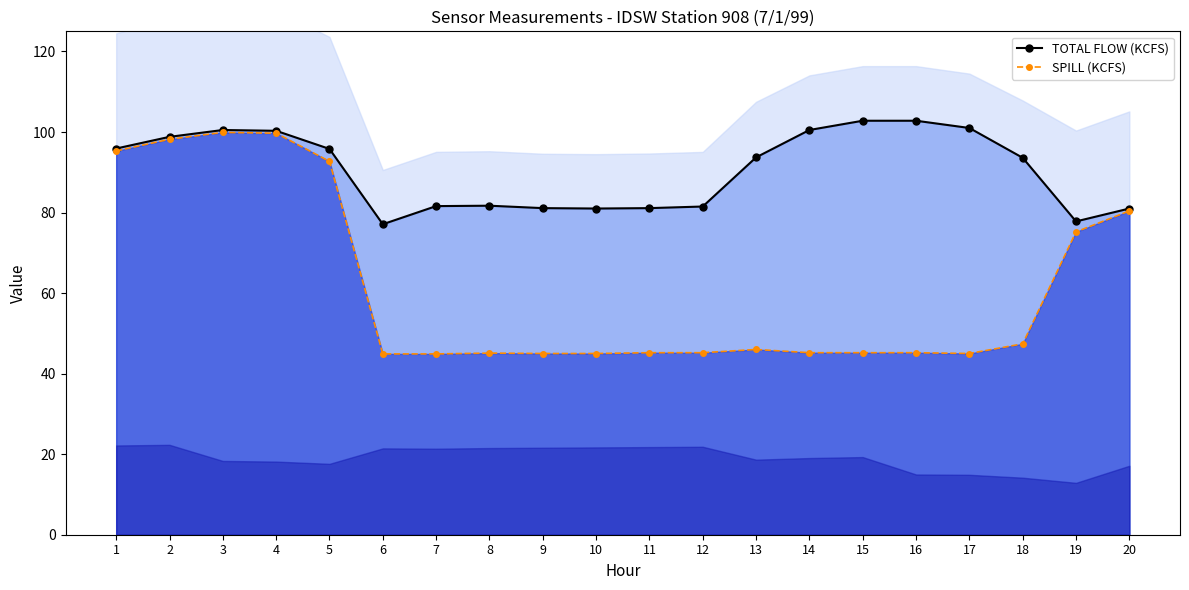

List the series in order of their overall mean, lowest first.

SPILL (KCFS), TOTAL FLOW (KCFS)